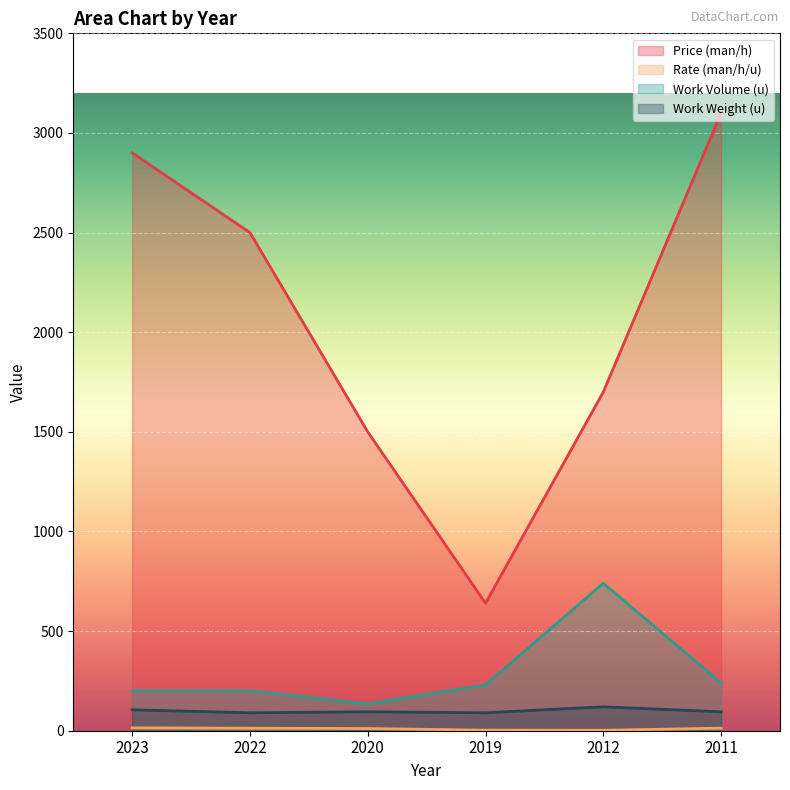

Which has a higher value, 2011 or 2019?

2011